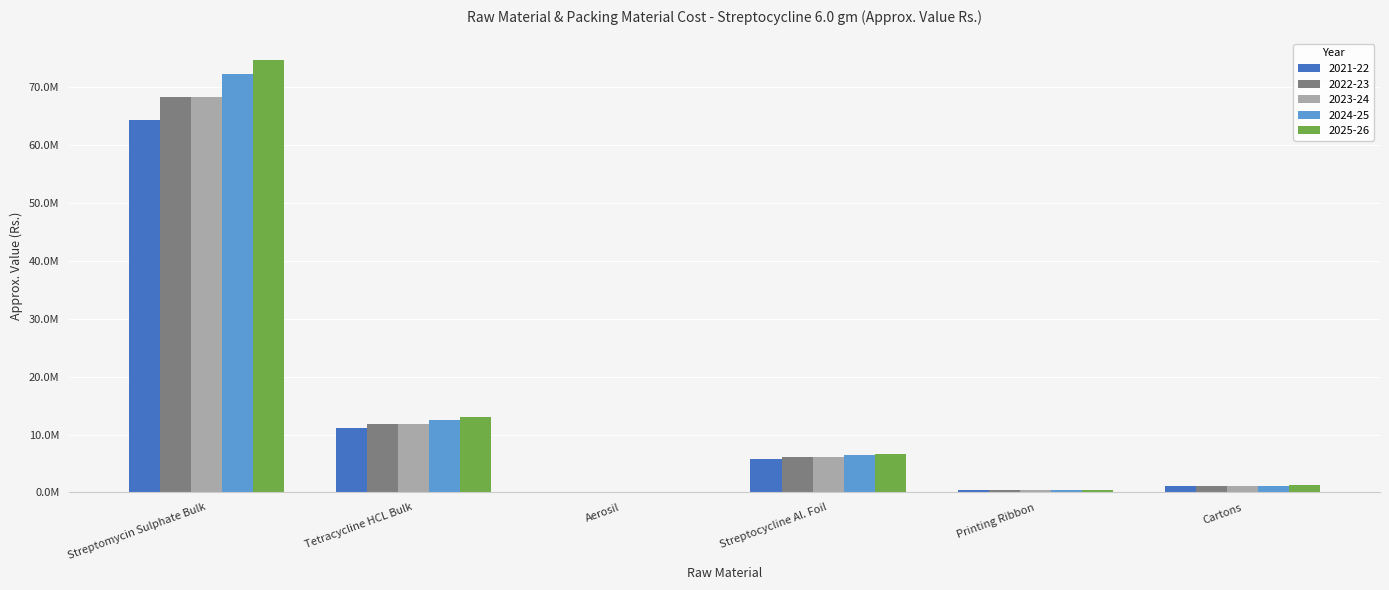

Are the bars horizontal?

No